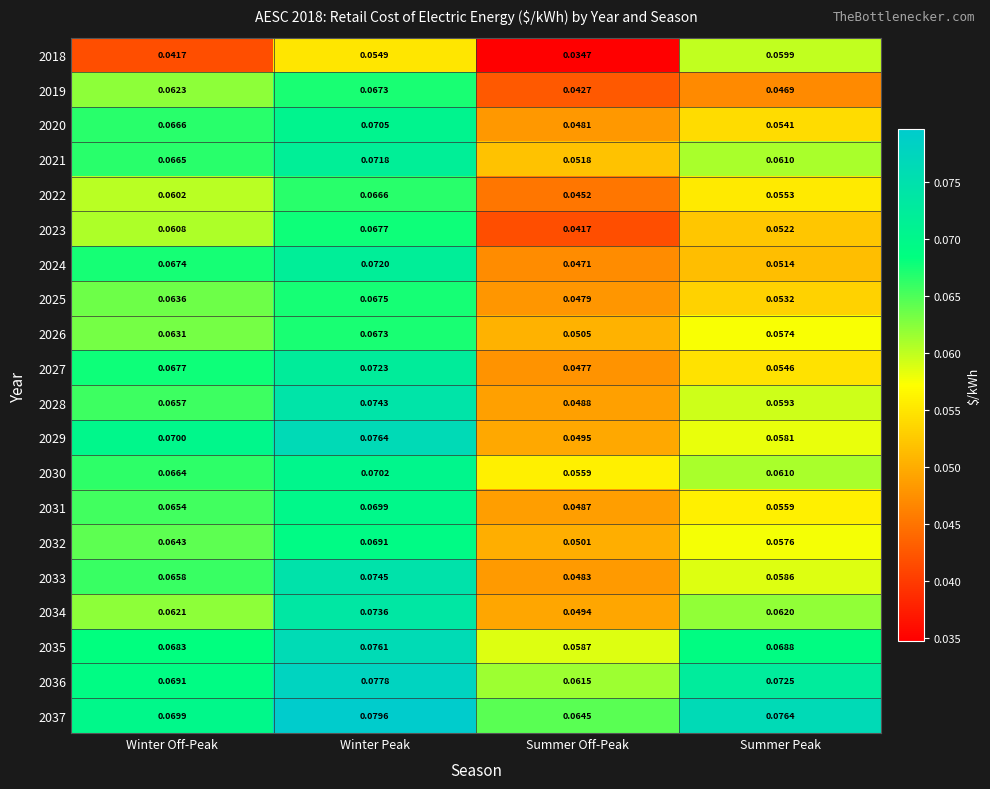

At how many categories does at least one series exceed 0?

4